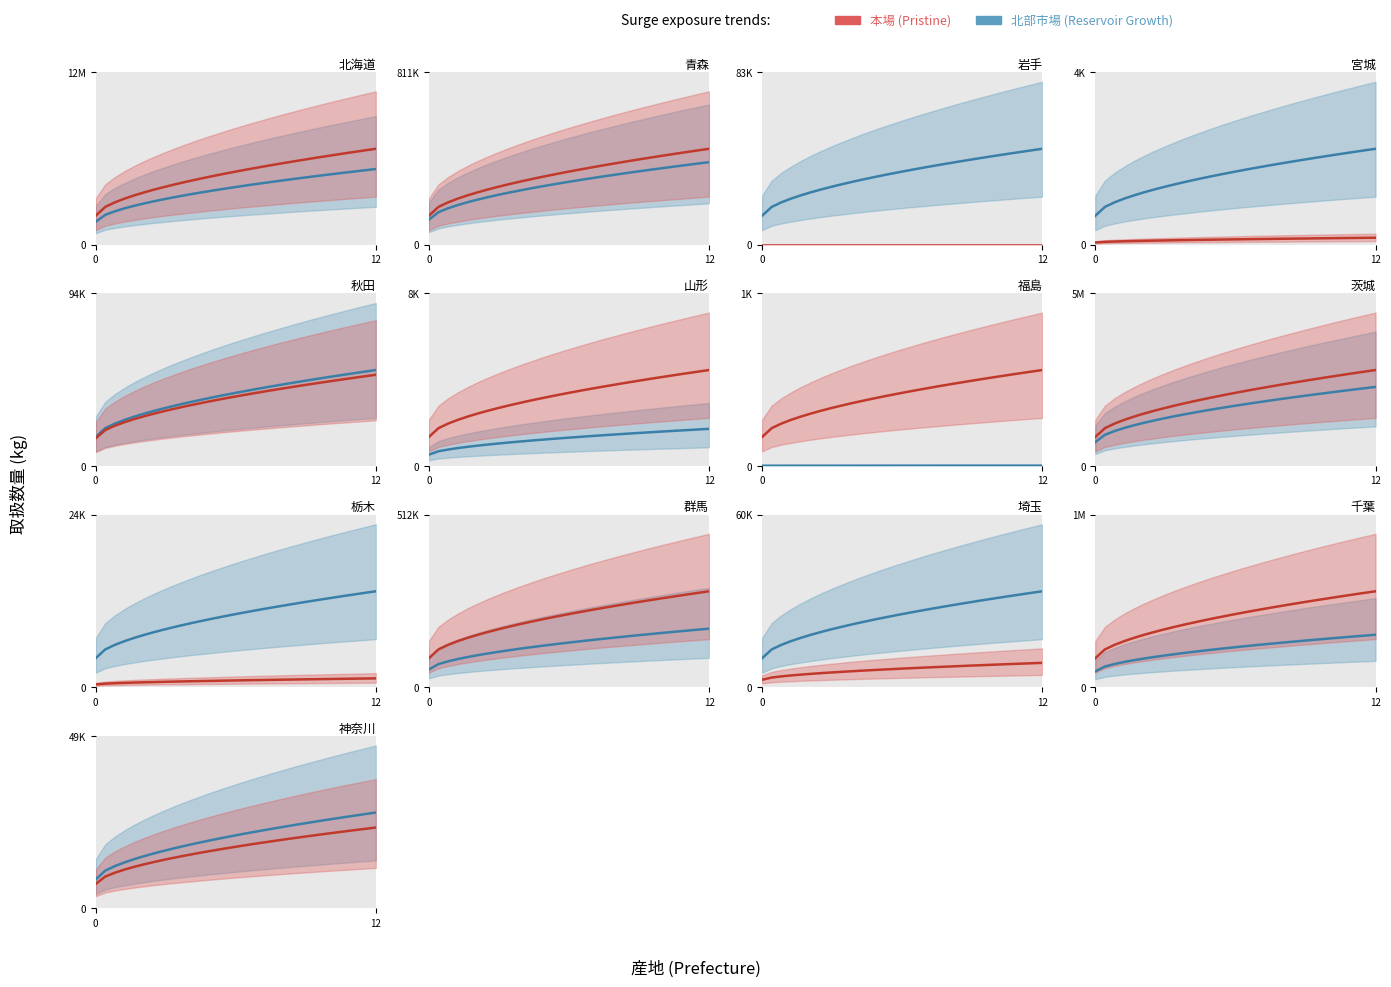

List the series in order of their overall mean, lowest first.

本場_数量_line, 北部市場_数量_line